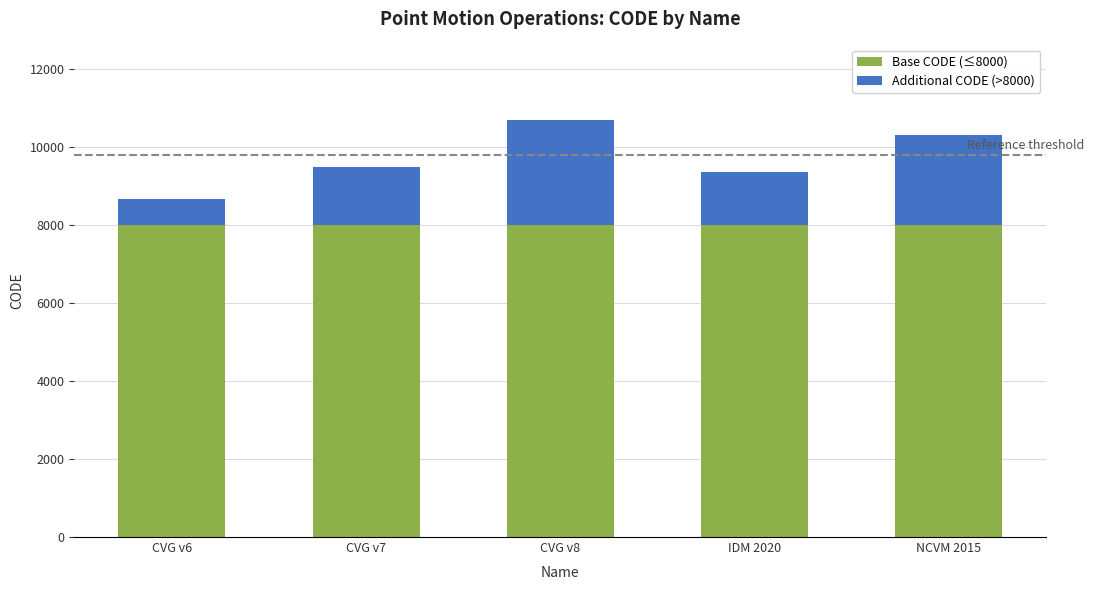

What is the total value across all series at CVG v8?

10707